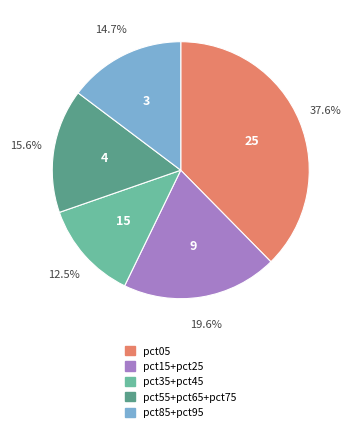

Is there any slice that represents more than half of the pie?

No